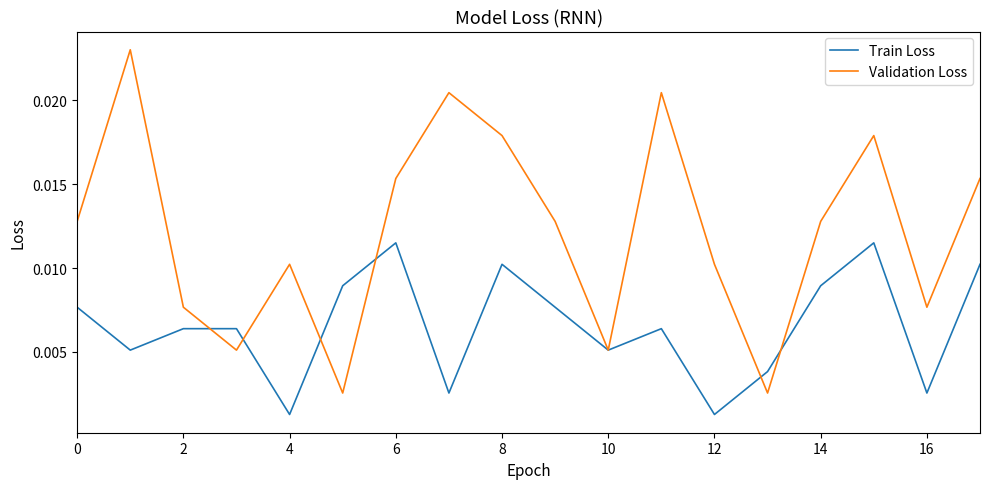

Which series has the largest total across all categories?

Validation Loss